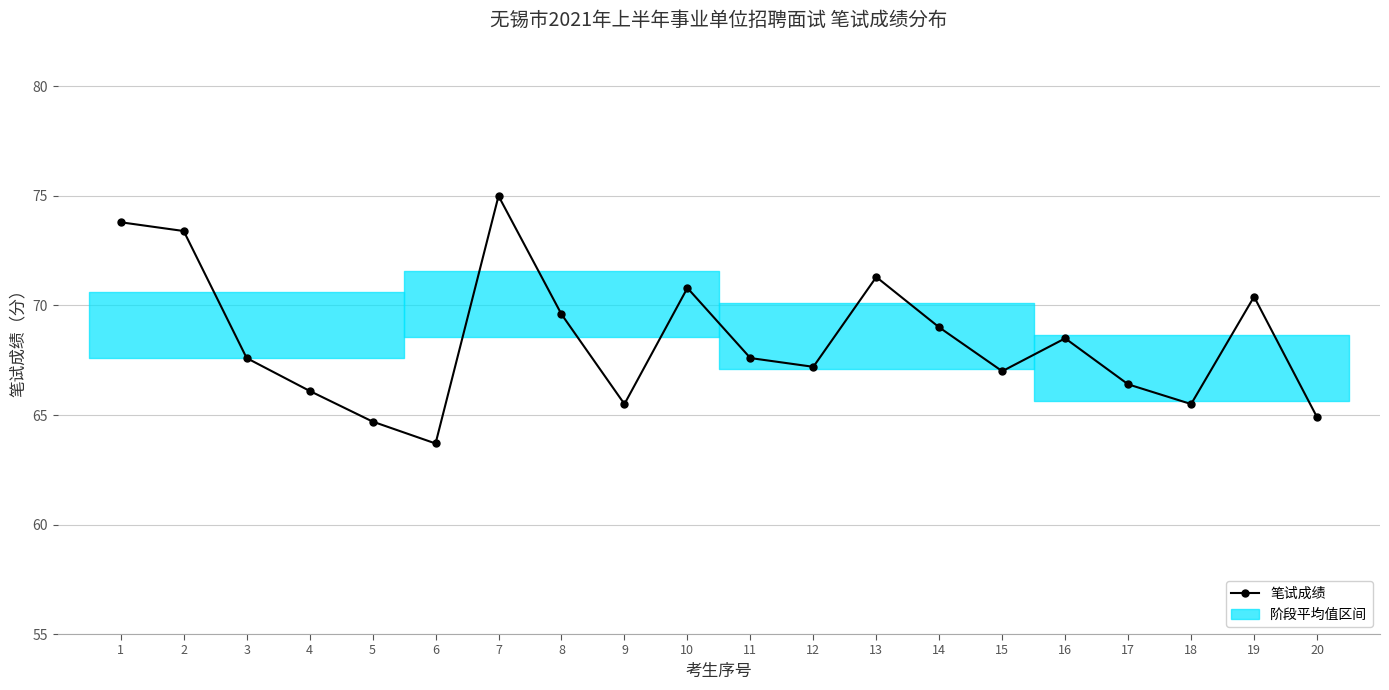

The chart shows a value of 43.3 at 12. True or false?

False